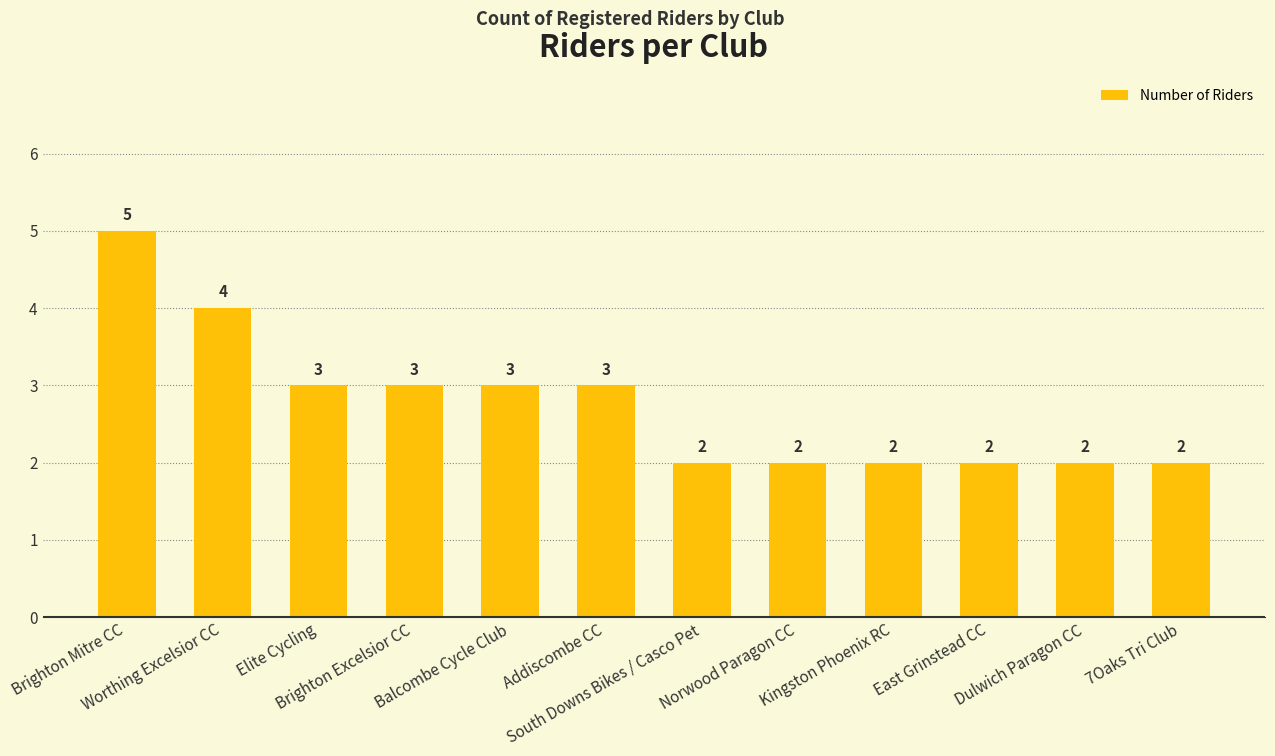

Reading left to right, extract all data points from this chart.

Brighton Mitre CC=5	Worthing Excelsior CC=4	Elite Cycling=3	Brighton Excelsior CC=3	Balcombe Cycle Club=3	Addiscombe CC=3	South Downs Bikes / Casco Pet=2	Norwood Paragon CC=2	Kingston Phoenix RC=2	East Grinstead CC=2	Dulwich Paragon CC=2	7Oaks Tri Club=2